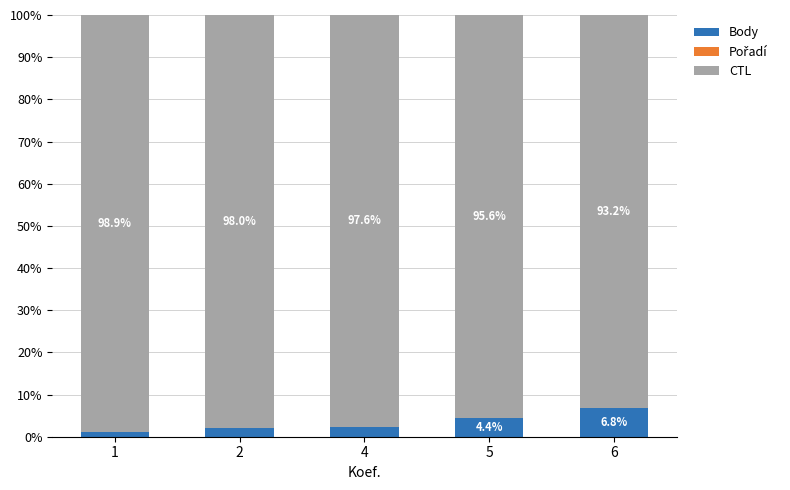

At which label does Body reach its peak?

6